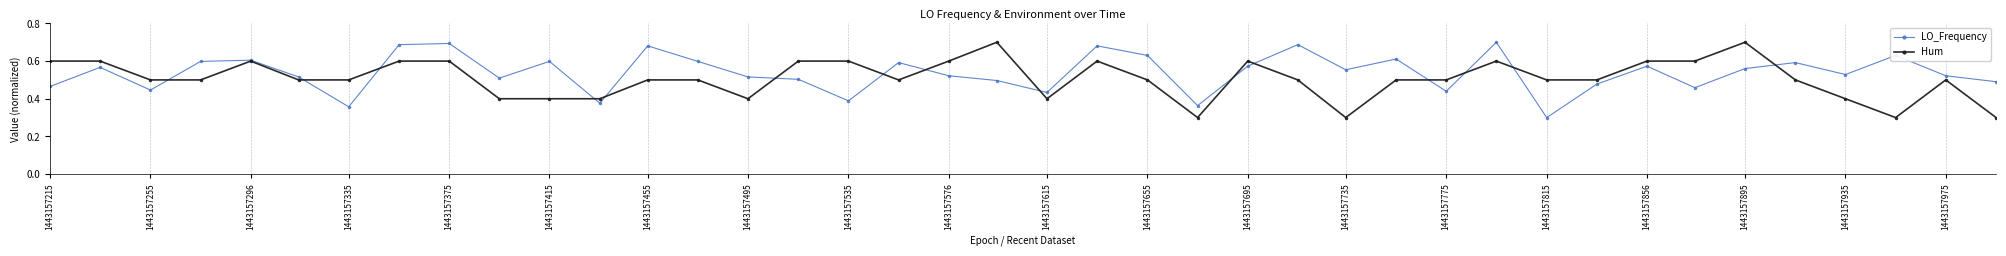

True or false: Hum has more than 0 interior local peaks.

True